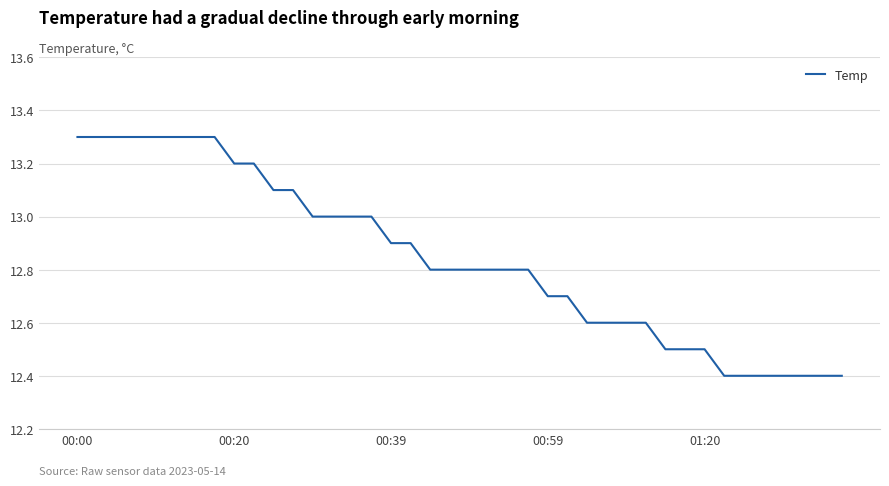

What is the difference between the maximum and minimum values?

0.9